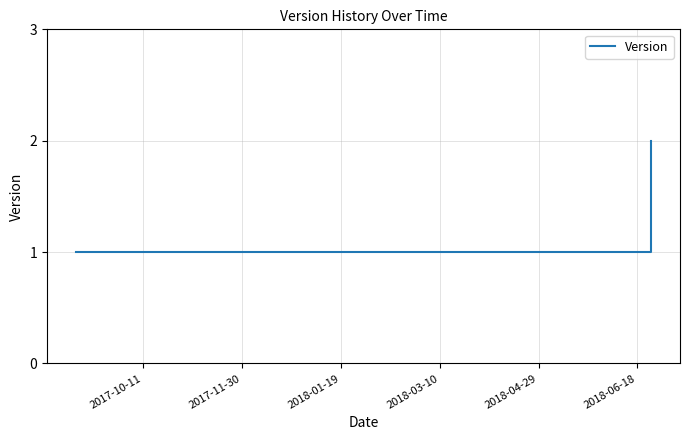

True or false: the data has more than 1 interior local peaks.

False